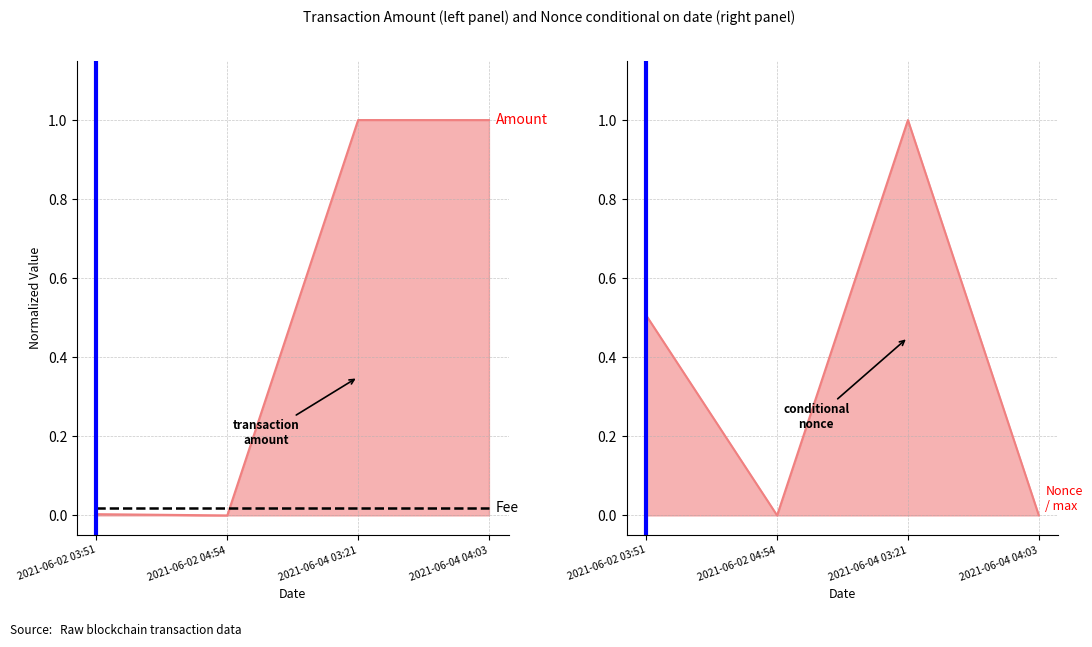

Reading left to right, list all the values displayed in this chart.

Amount: 2021-06-02 03:51=0.0	2021-06-02 04:54=0.0	2021-06-04 03:21=1.0	2021-06-04 04:03=1.0
Nonce: 2021-06-02 03:51=0.5	2021-06-02 04:54=0.0	2021-06-04 03:21=1.0	2021-06-04 04:03=0.0